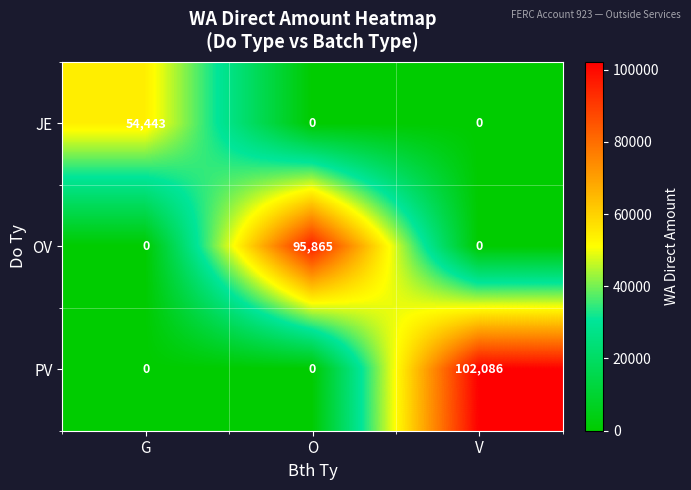

At which category is the sum across all series the highest?

V